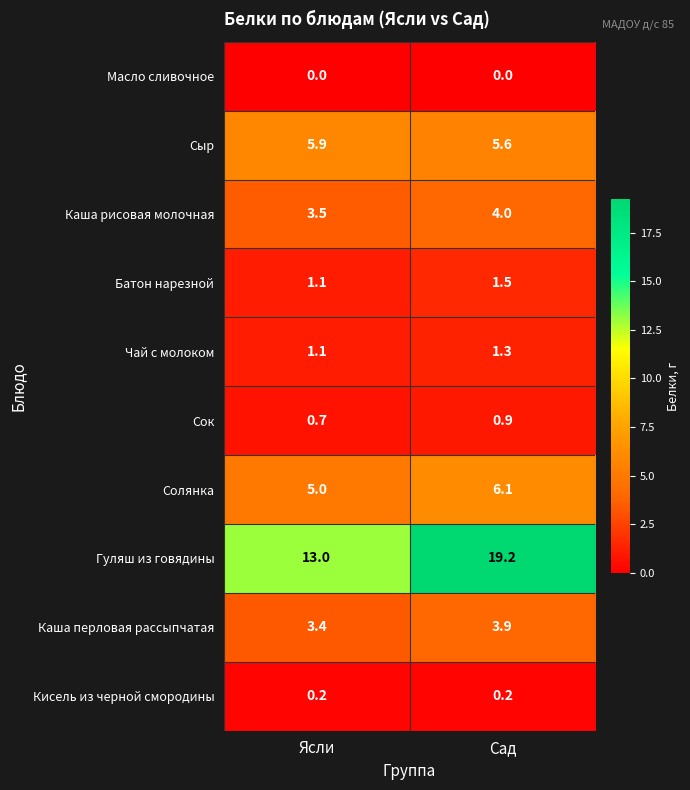

Which series changed the most between Ясли and Сад?

Гуляш из говядины